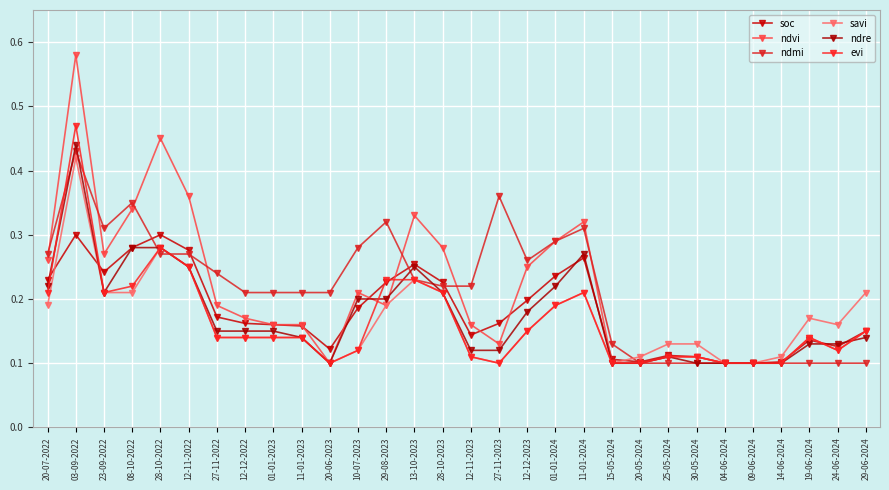

What is the label of the 25th point from the right?

12-11-2022